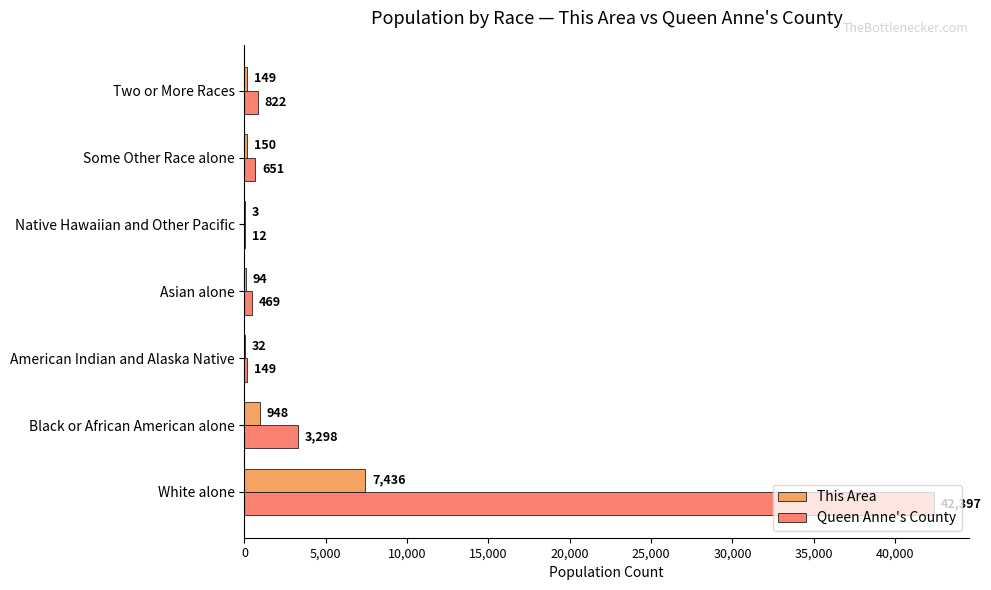

At which label does Queen Anne's County reach its peak?

White alone